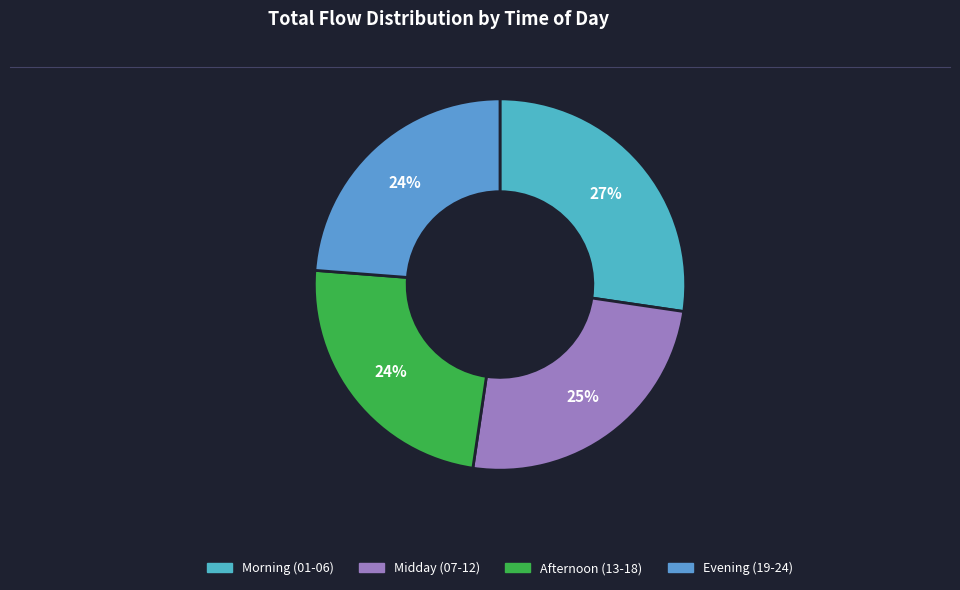

How many segments does this pie chart have?

4